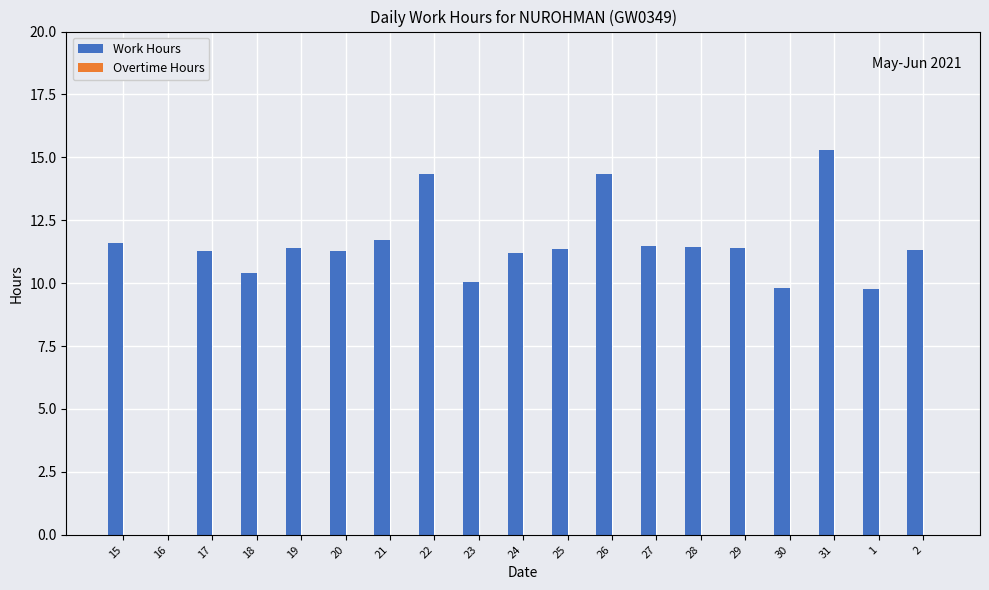

What is the greatest value displayed?

15.3